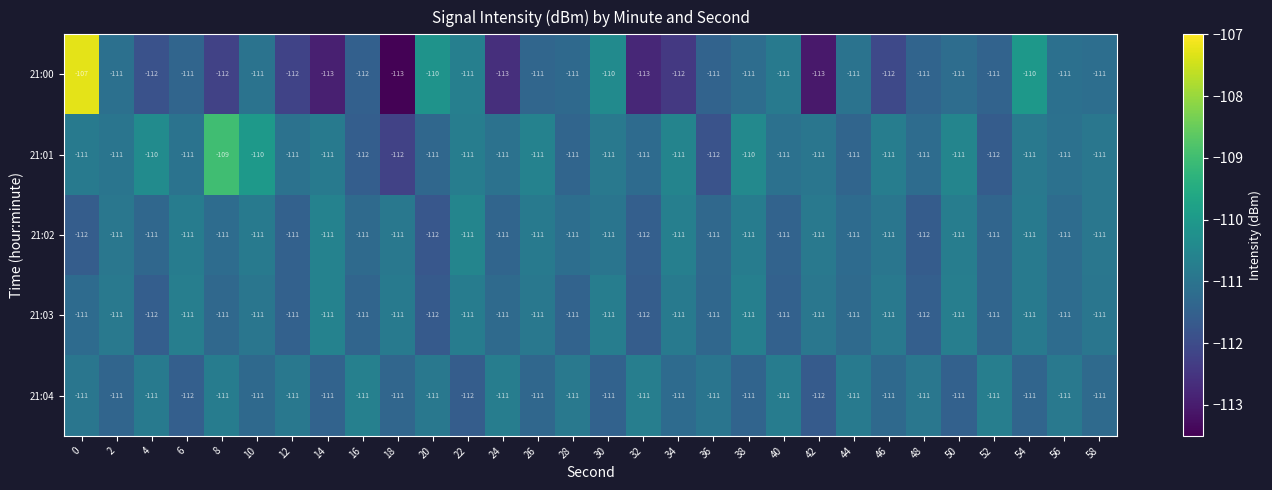

What is the maximum value for 21:00?

-107